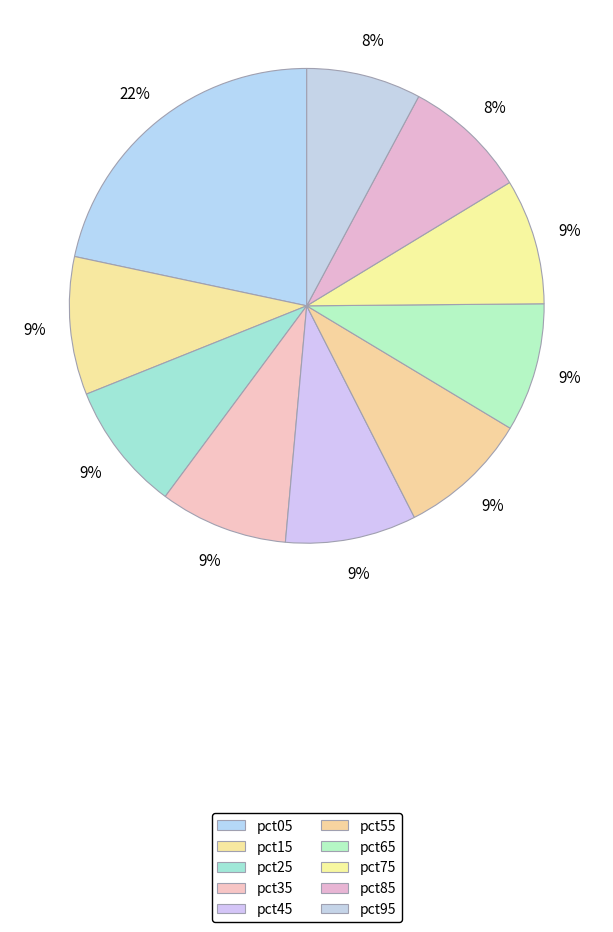

What is the smallest slice in the pie chart?

pct95